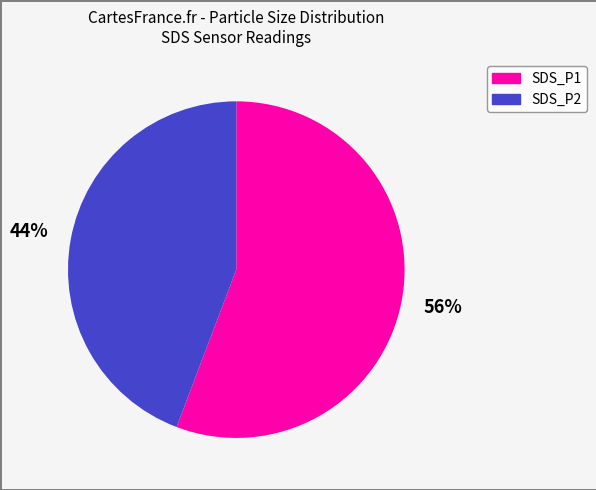

True or false: SDS_P2 accounts for 44% of the total.

True